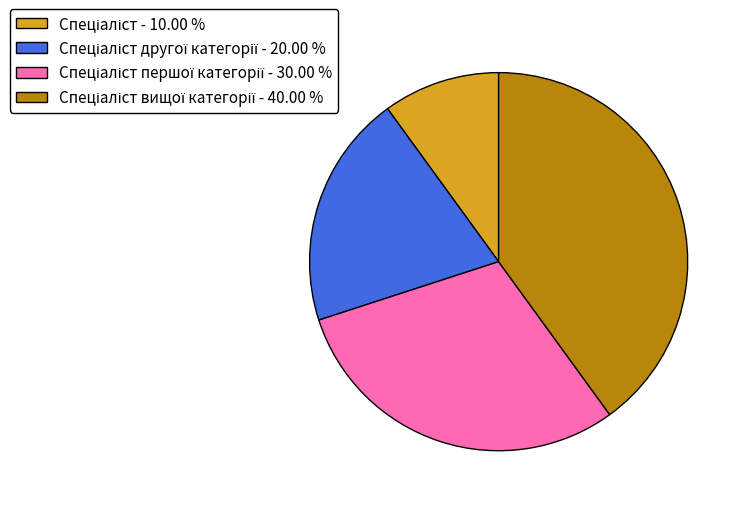

Is there any slice that represents more than half of the pie?

No